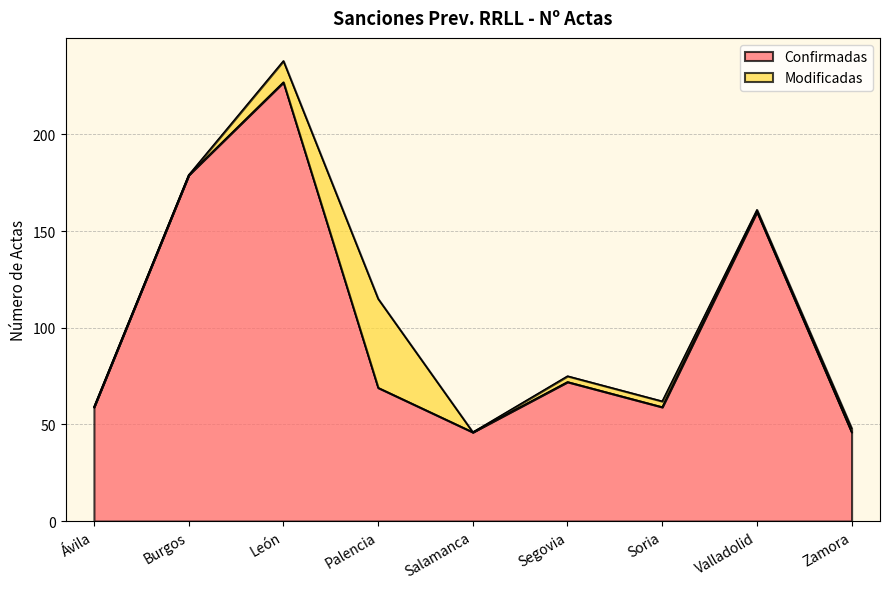

What is the approximate value at Zamora, to the nearest 10?

50